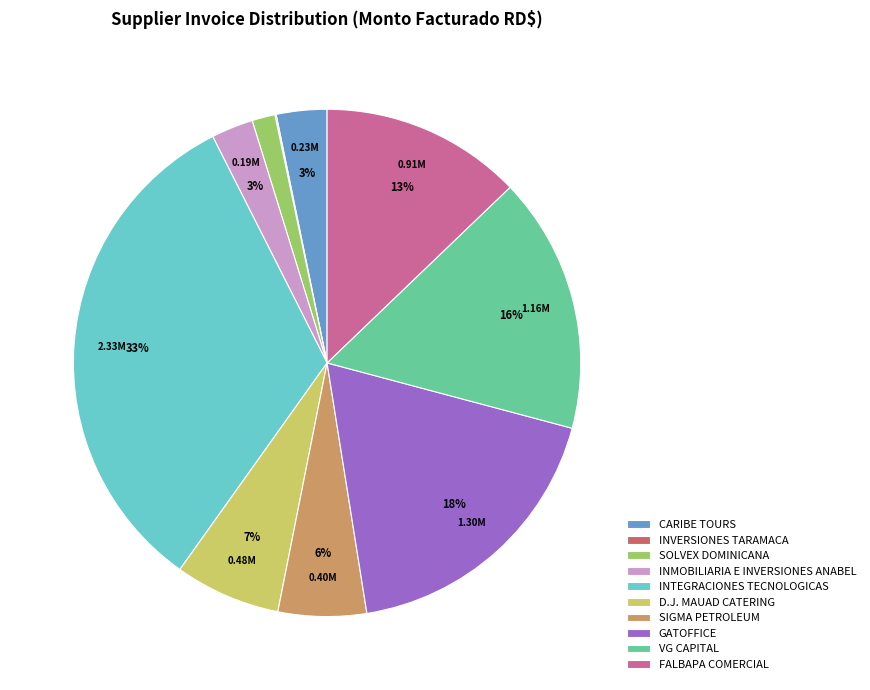

What percentage is the SIGMA PETROLEUM slice, to the nearest percent?

6%